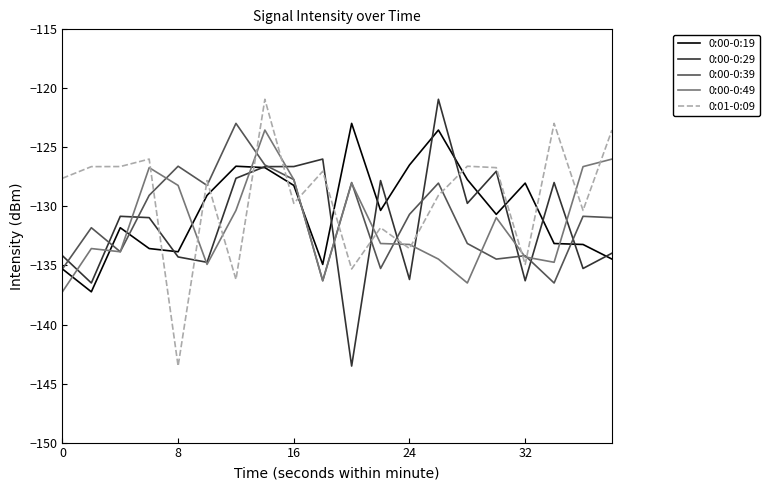

What is the smallest value displayed?

-143.5